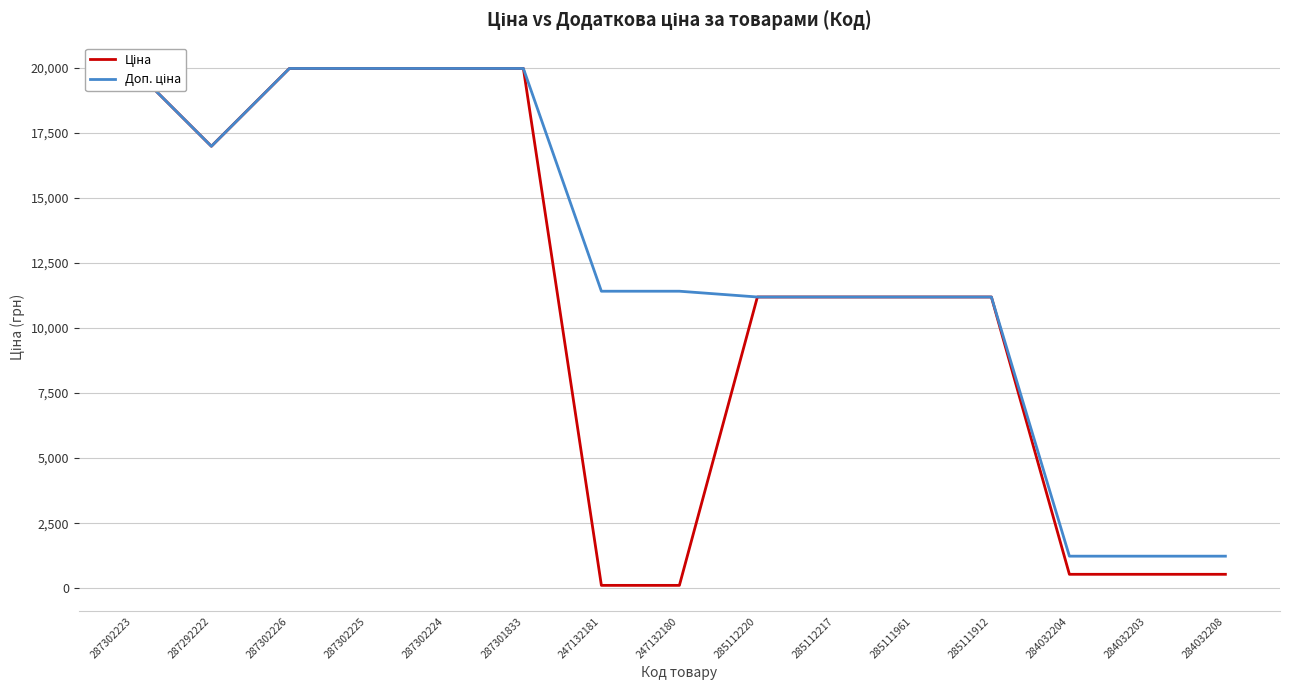

What is the approximate value of Ціна at 284032204?

539.0